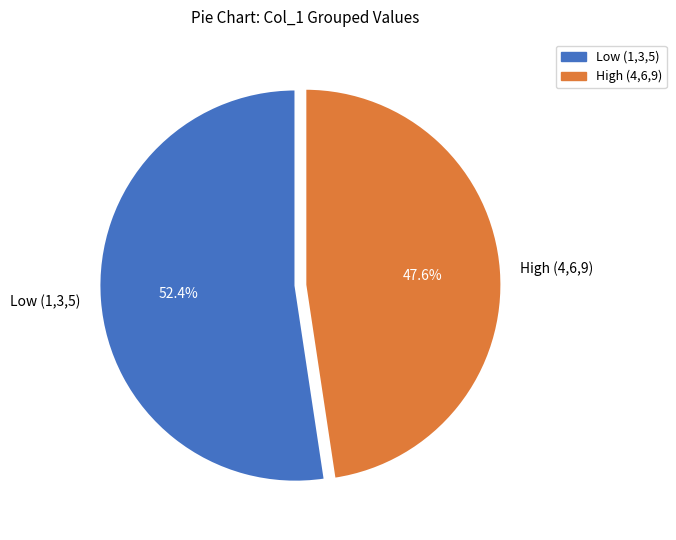

Rank the categories by value from lowest to highest.

High (4,6,9), Low (1,3,5)